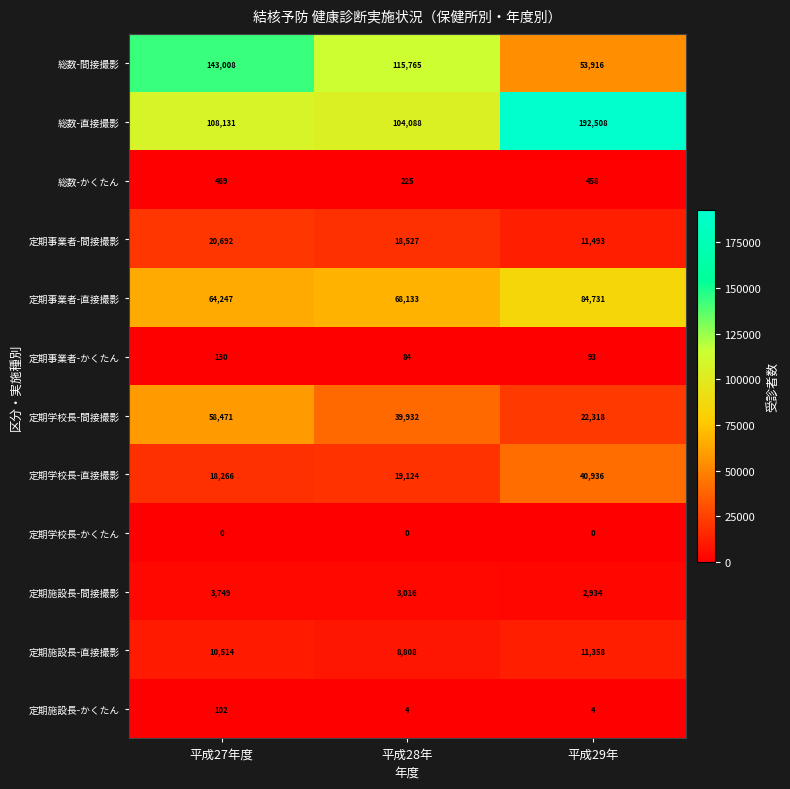

List the labels in order of 定期事業者-間接撮影 value, smallest first.

平成29年, 平成28年, 平成27年度